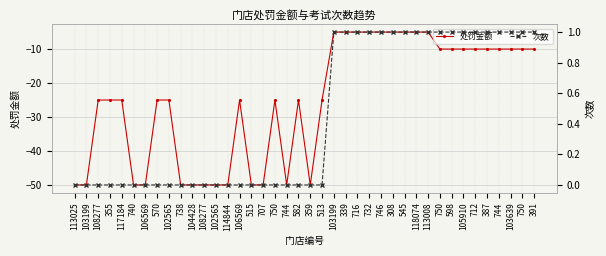

Between 355 and 570, which series saw the biggest shift?

处罚金额